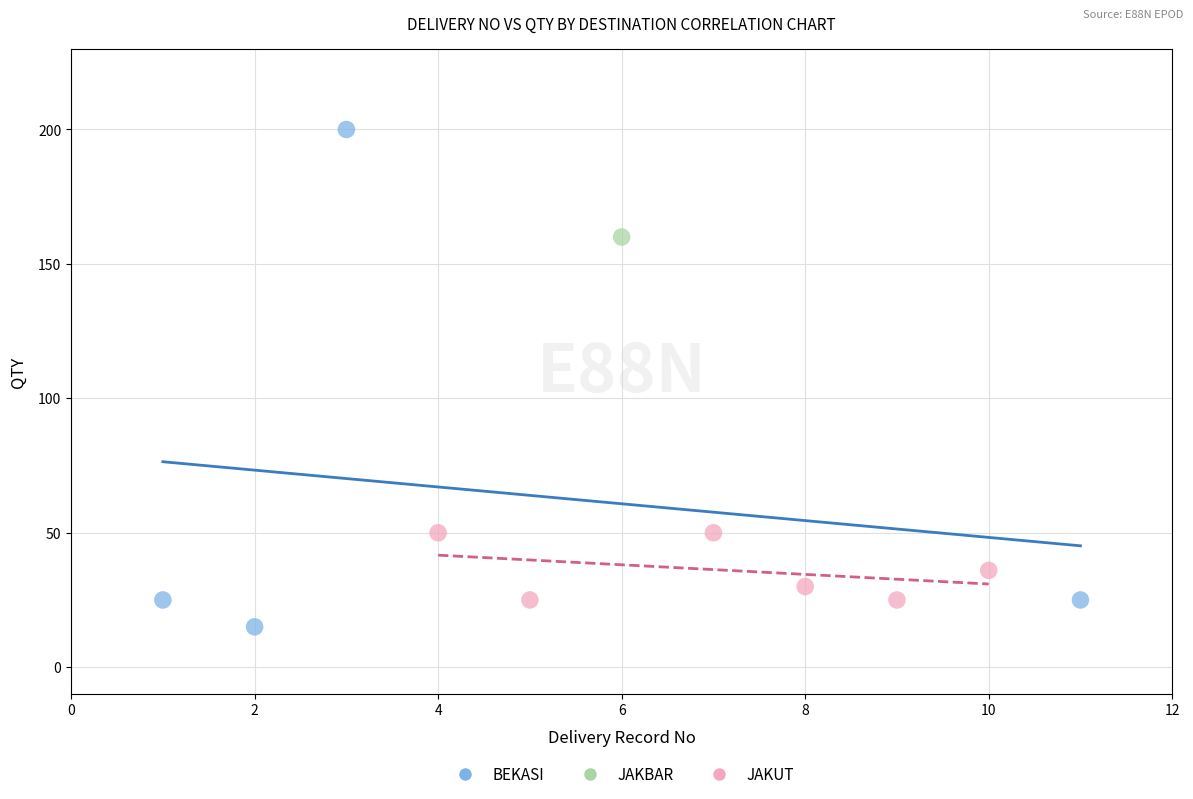

Which series reaches the maximum Y coordinate?

BEKASI